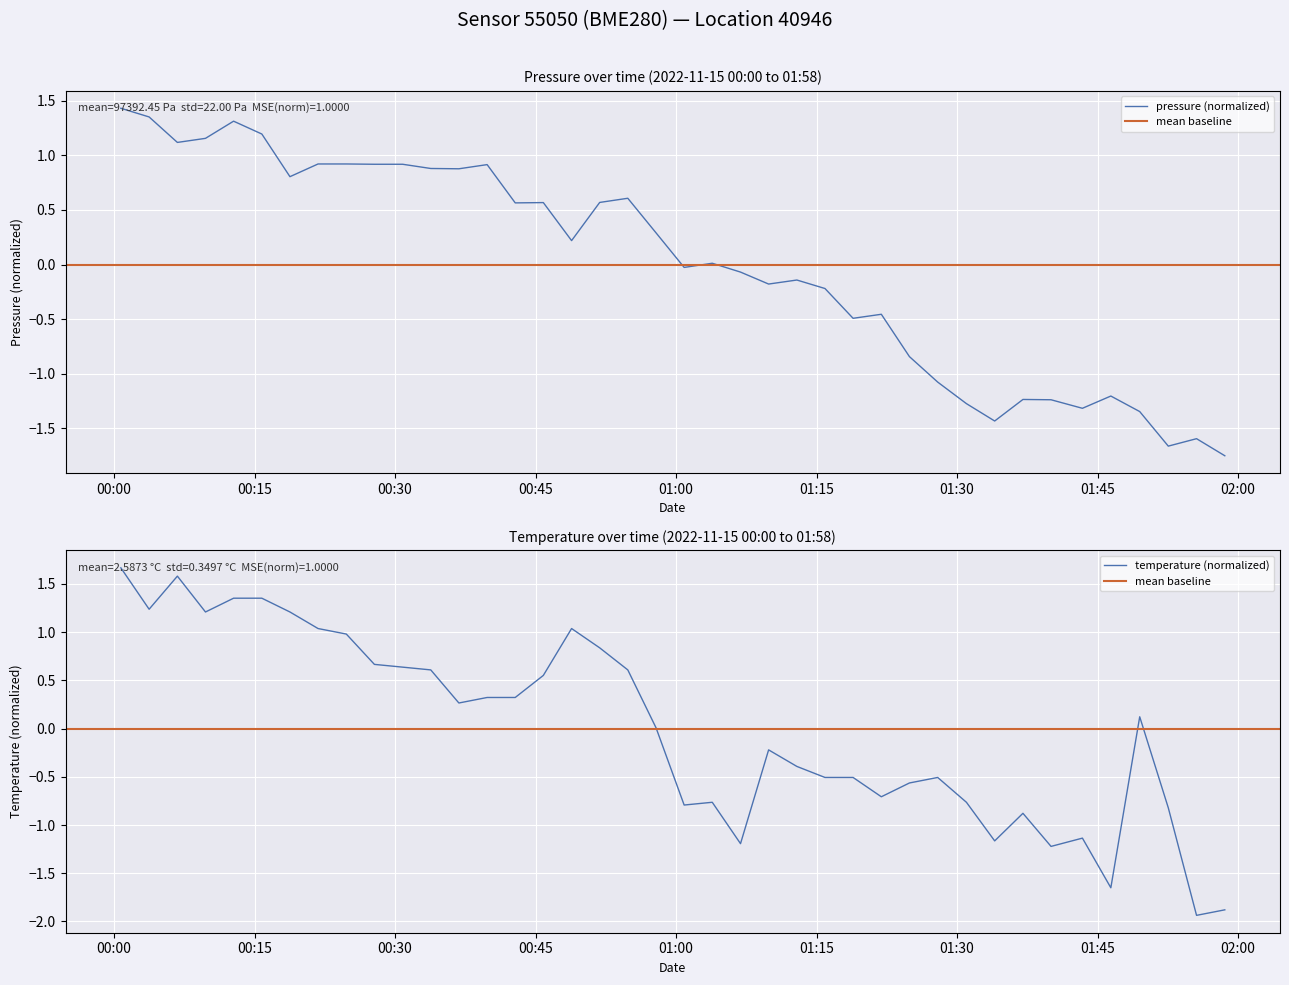

Which category has the highest value across all series?

2022-11-15T00:00:44